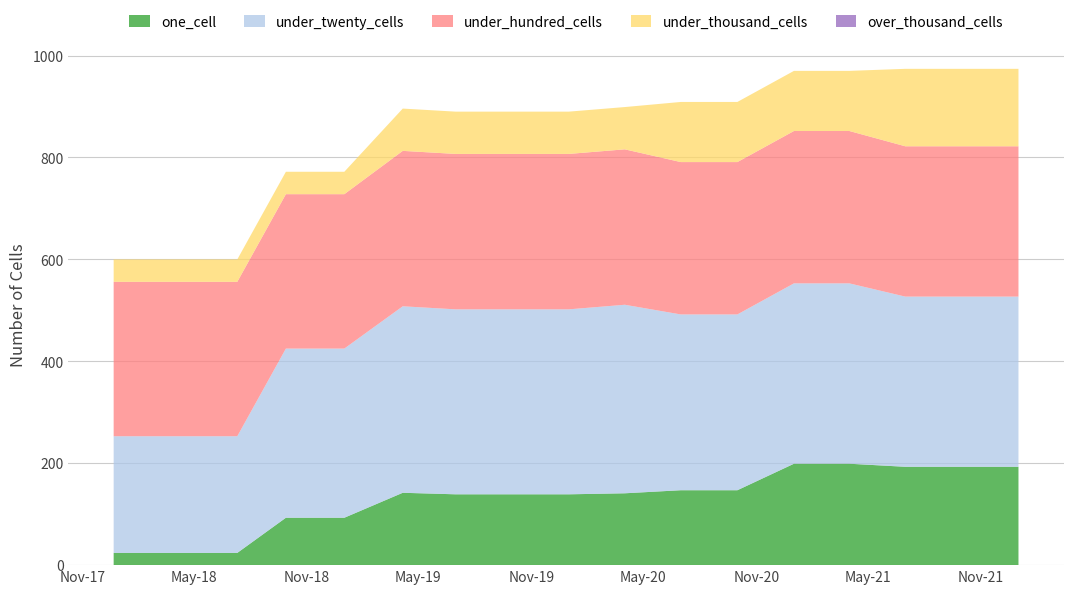

Reading left to right, transcribe all the data shown in this chart.

one_cell: 24	24	24	93	93	142	139	139	139	141	147	147	199	199	193	193	193
under_twenty_cells: 229	229	229	332	332	366	363	363	363	370	345	345	354	354	334	334	334
under_hundred_cells: 303	303	303	303	303	305	305	305	305	305	299	299	299	299	295	295	295
under_thousand_cells: 44	44	44	44	44	83	83	83	83	83	118	118	118	118	152	152	152
over_thousand_cells: 0	0	0	0	0	0	0	0	0	0	0	0	0	0	0	0	0